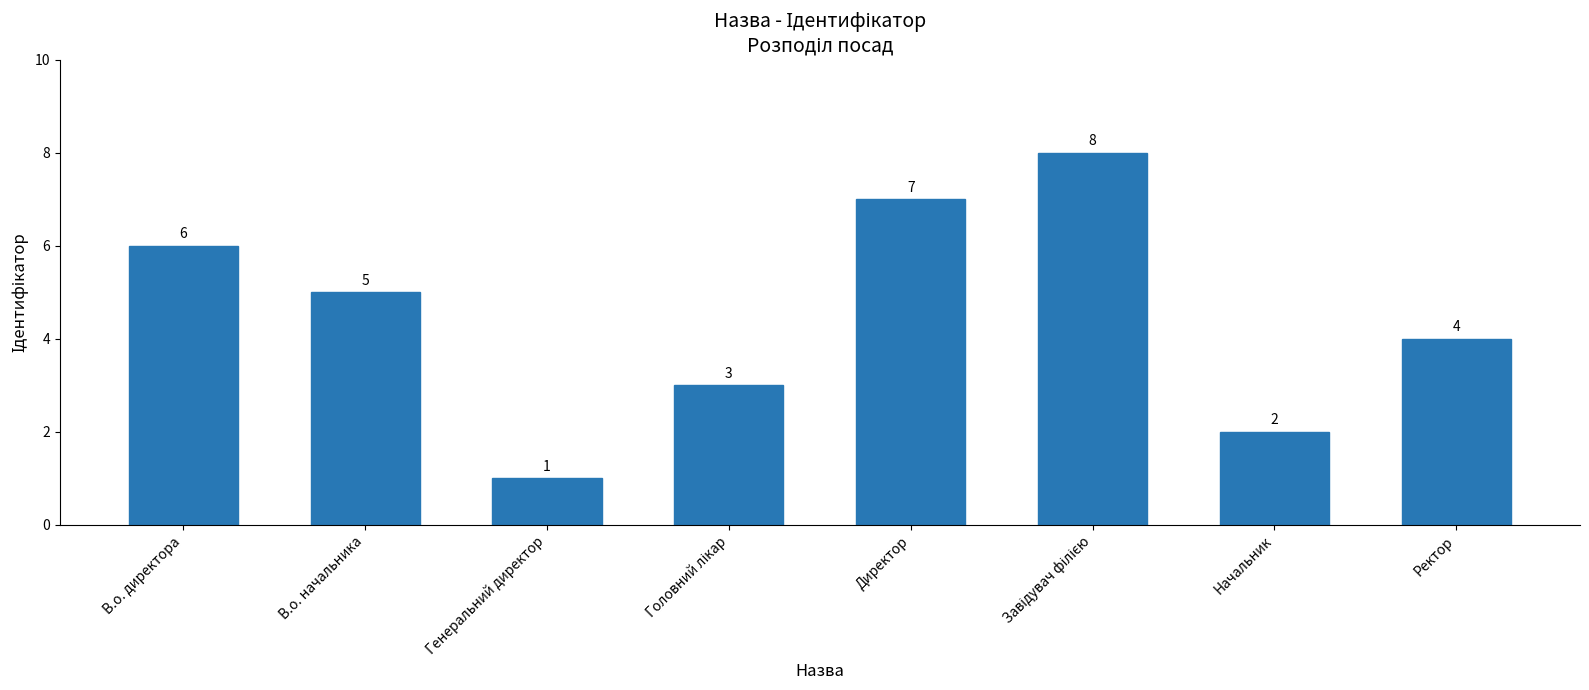

Reading left to right, transcribe all the data shown in this chart.

6	5	1	3	7	8	2	4